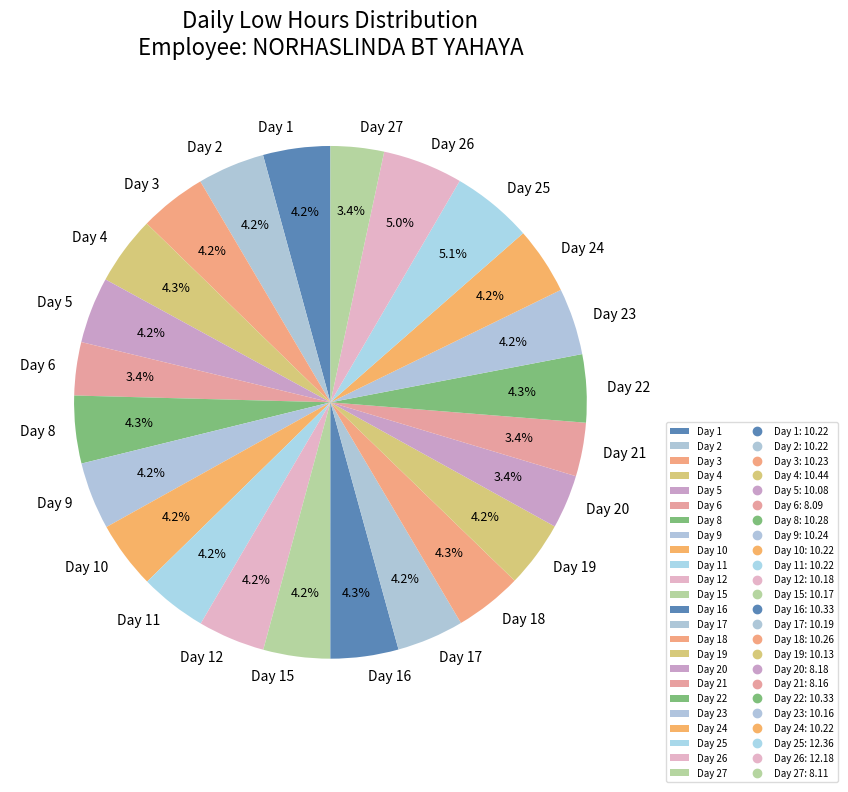

Approximately how many times larger is the value at Day 25 compared to Day 12?

1.2